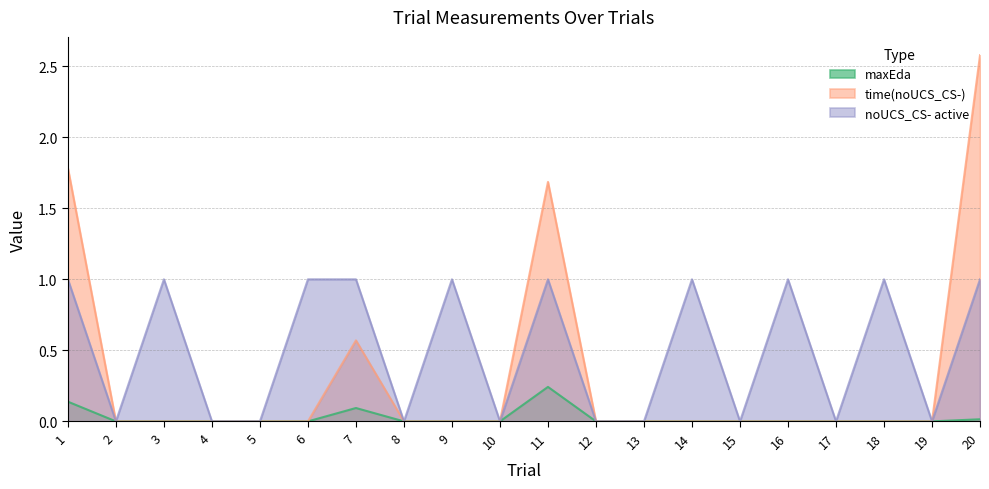

How many interior local valleys does the noUCS_CS- active series have?

6